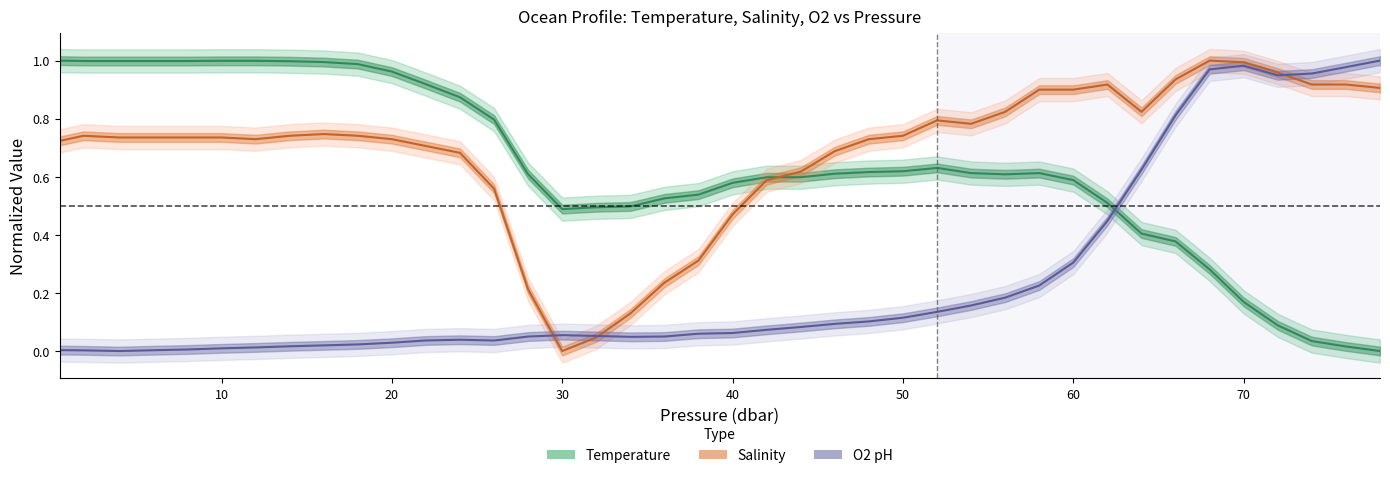

How many values in s are above zero?

39